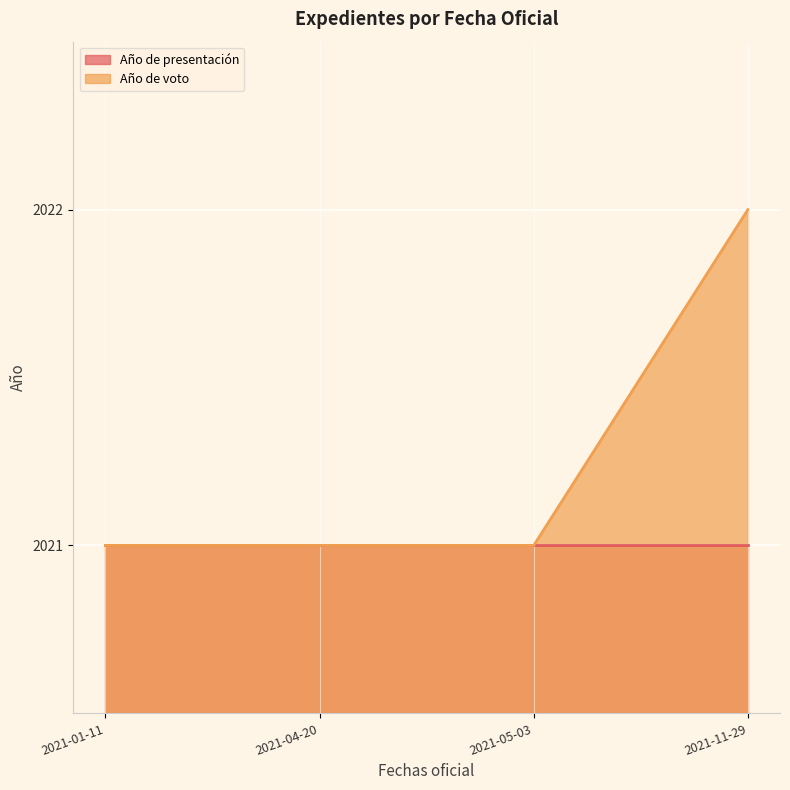

True or false: Año de voto has more than 1 interior local peaks.

False